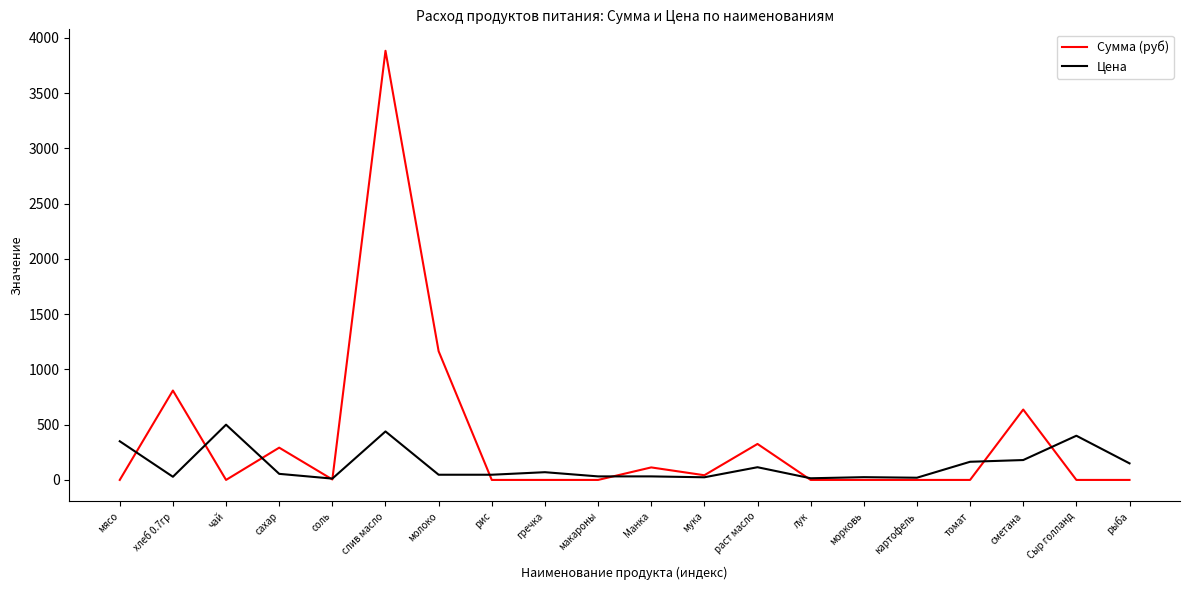

Rank the series by their average value, from lowest to highest.

Цена, Сумма (руб)